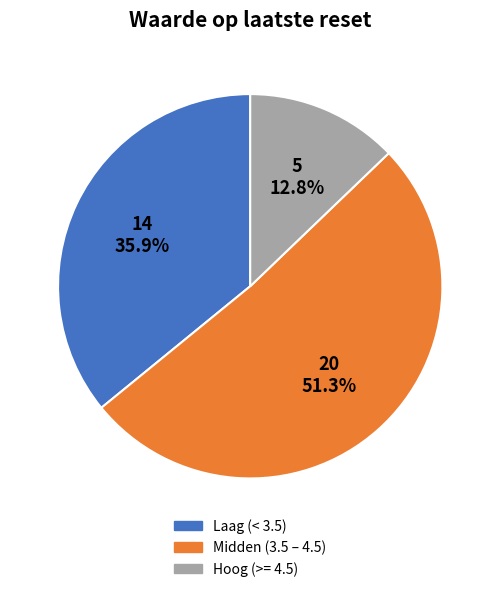

Which has a higher value, Laag (< 3.5) or Midden (3.5 – 4.5)?

Midden (3.5 – 4.5)